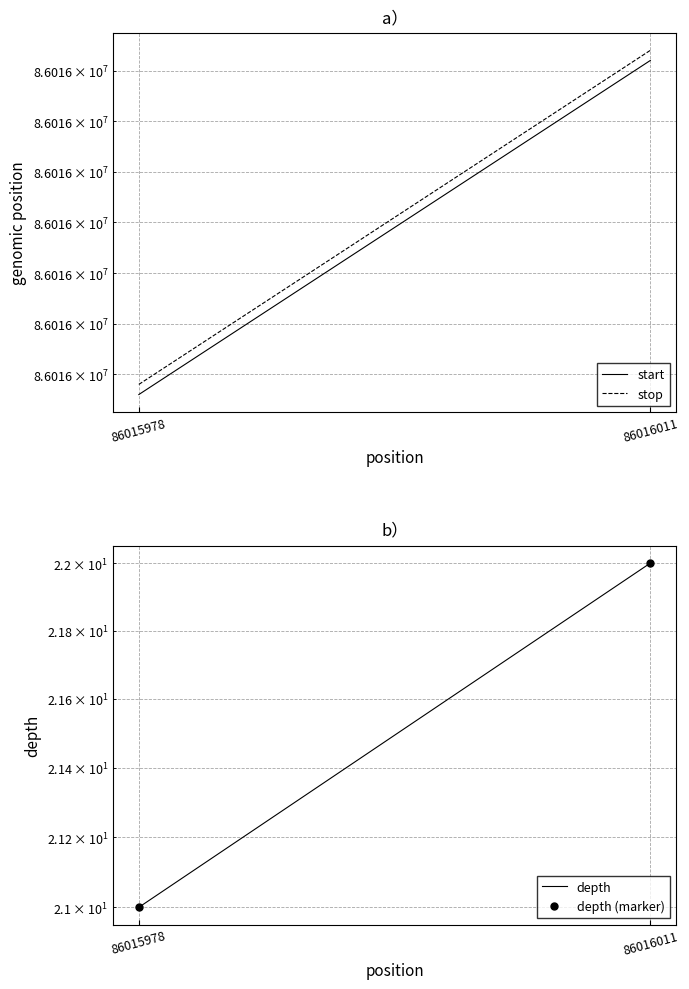

What is the approximate value of stop at 86016011, to the nearest 10?

86016010